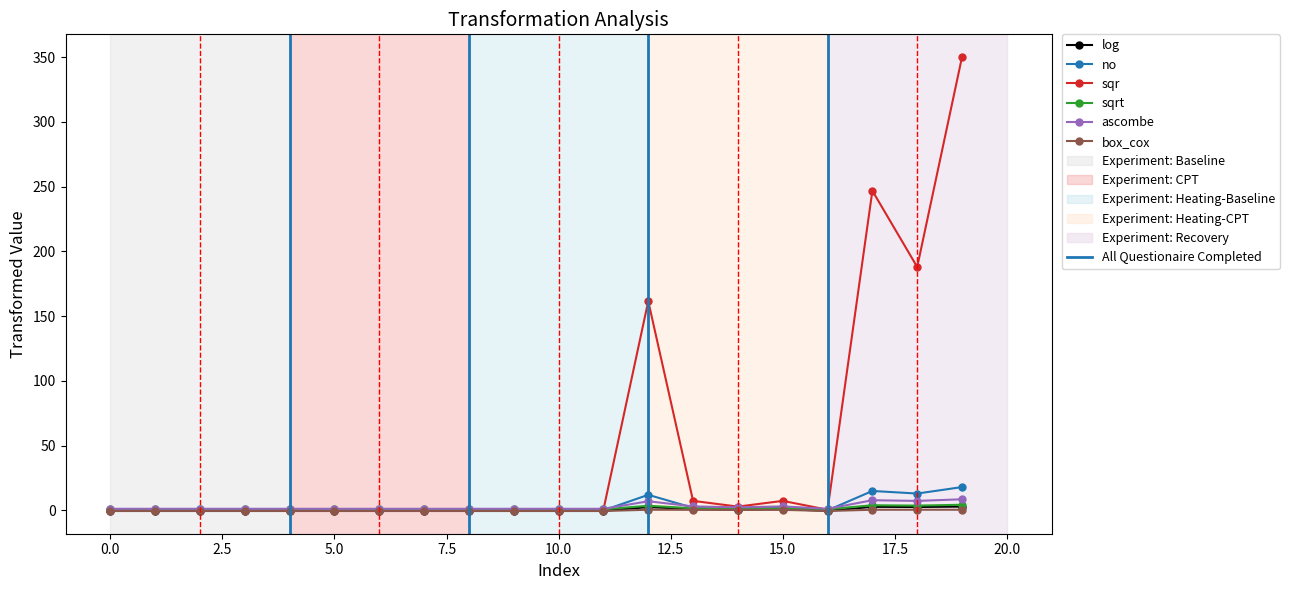

True or false: box_cox and sqr cross at least once.

False